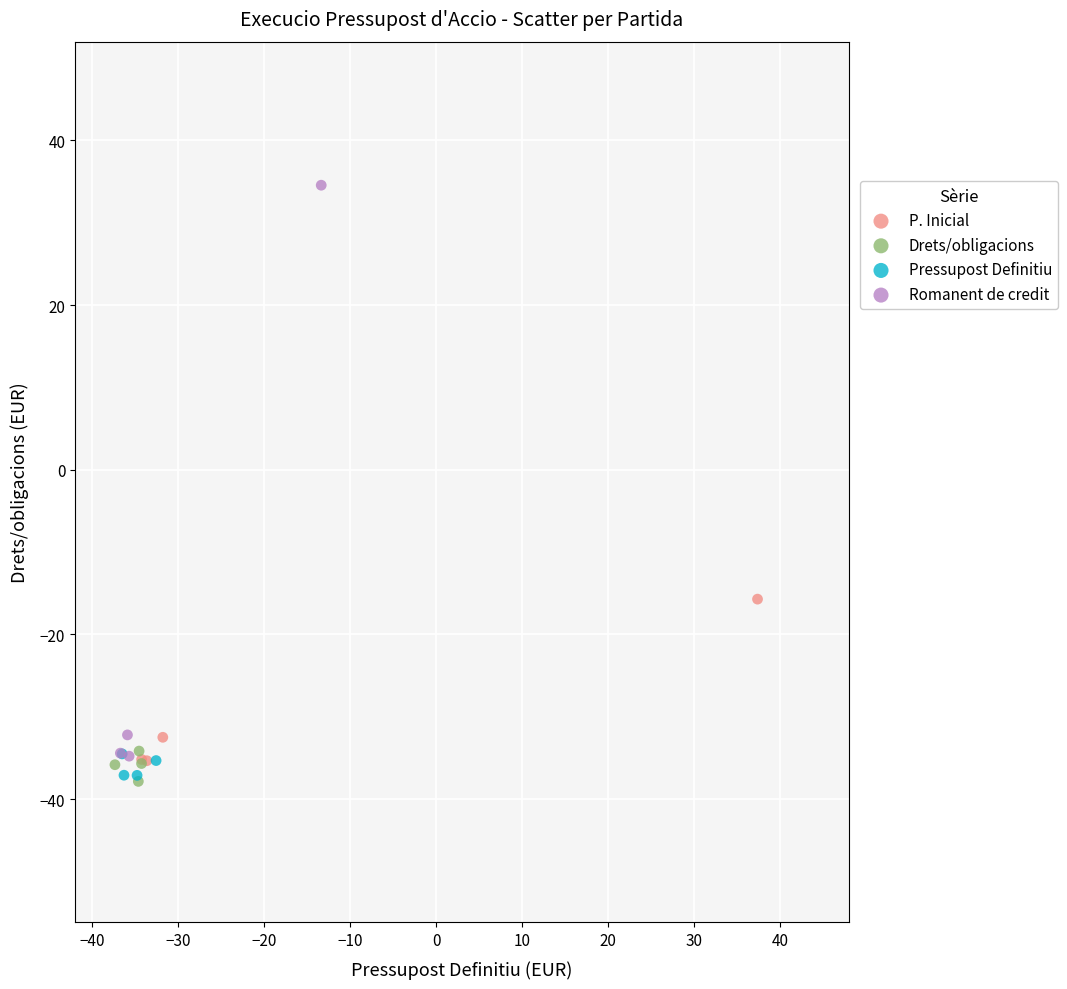

Which series reaches the maximum Y coordinate?

Romanent de credit